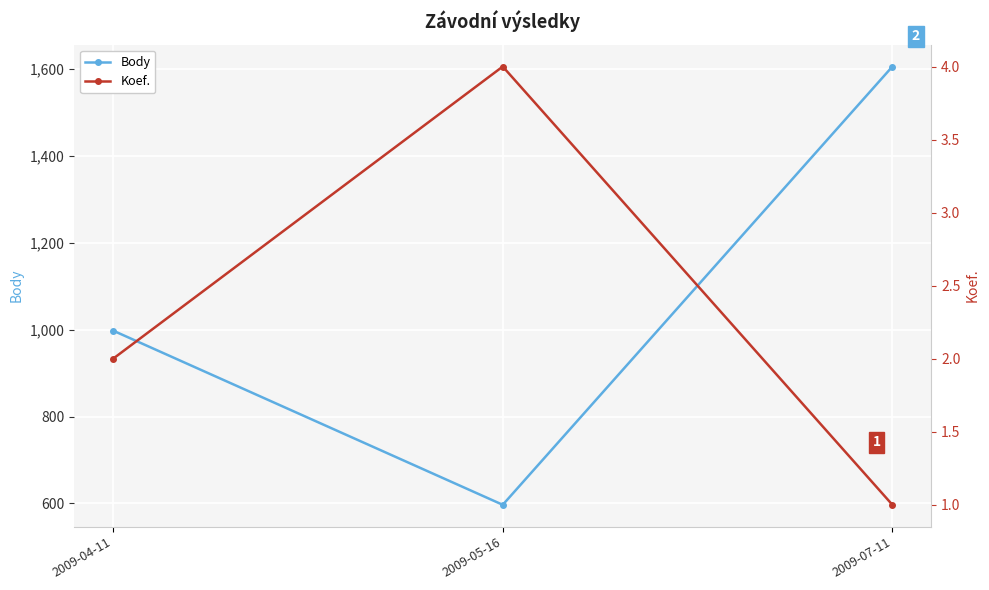

The value of Body at 2009-05-16 is 1039. True or false?

False